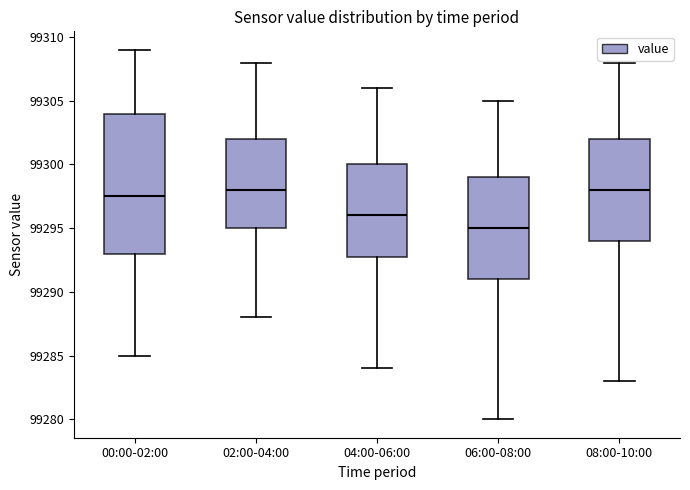

Reading left to right, read every box against the y-axis: the position of its median line, the range the box covers, and the ends of its whiskers. The values are not printed on the chart, so give them approximately, as read against the axis.

00:00-02:00: median 99297.5, box 99293.0 to 99304.0, whiskers 99285.0 to 99309.0
02:00-04:00: median 99298.0, box 99295.0 to 99302.0, whiskers 99288.0 to 99308.0
04:00-06:00: median 99296.0, box 99293.0 to 99300.0, whiskers 99284.0 to 99306.0
06:00-08:00: median 99295.0, box 99291.0 to 99299.0, whiskers 99280.0 to 99305.0
08:00-10:00: median 99298.0, box 99294.0 to 99302.0, whiskers 99283.0 to 99308.0